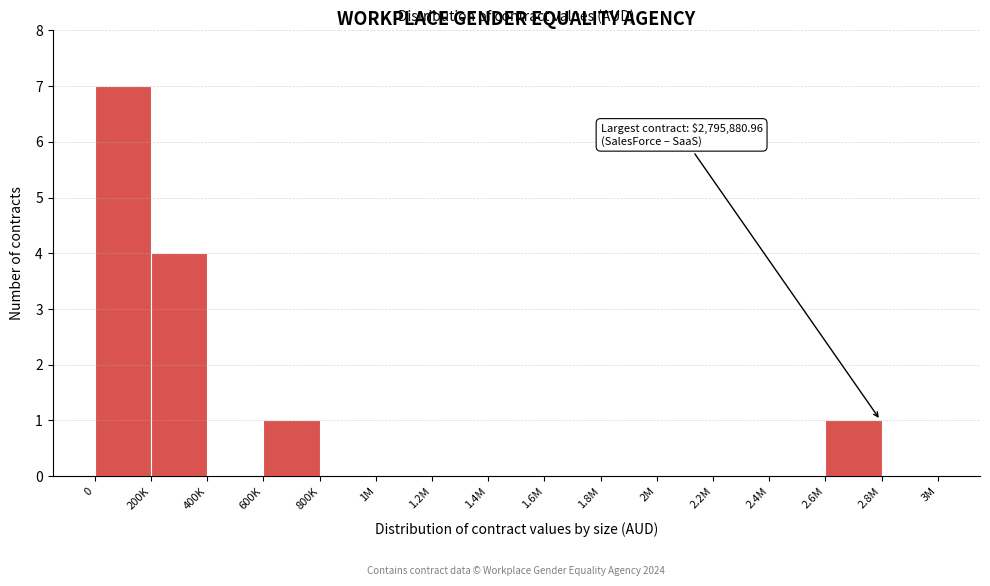

Reading left to right, list all the values displayed in this chart.

0=7	200K=4	400K=0	600K=1	800K=0	1M=0	1.2M=0	1.4M=0	1.6M=0	1.8M=0	2M=0	2.2M=0	2.4M=0	2.6M=1	2.8M=0